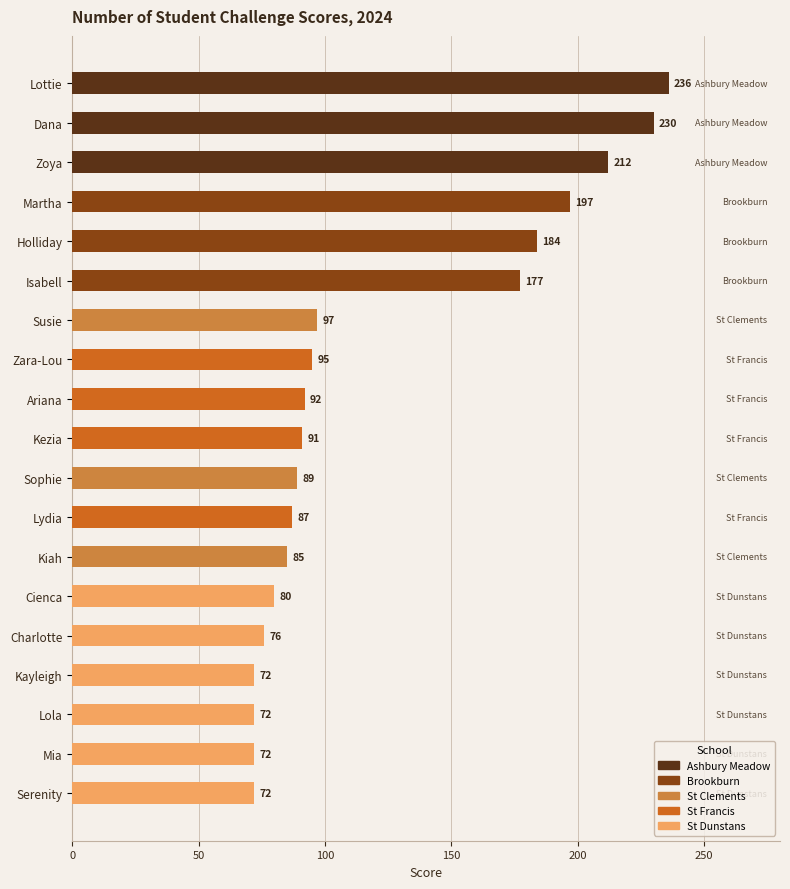

Reading top to bottom, list all the values displayed in this chart.

236	230	212	197	184	177	97	95	92	91	89	87	85	80	76	72	72	72	72